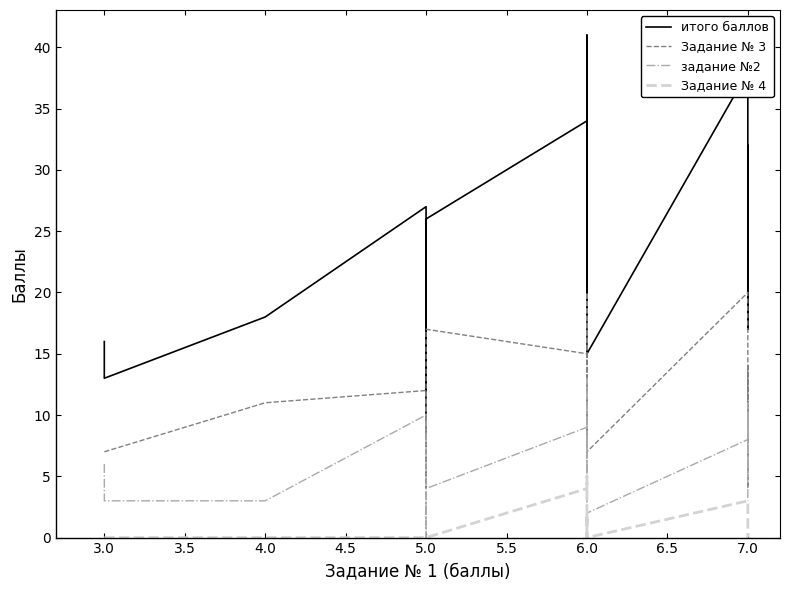

Which series has the largest total across all categories?

итого баллов